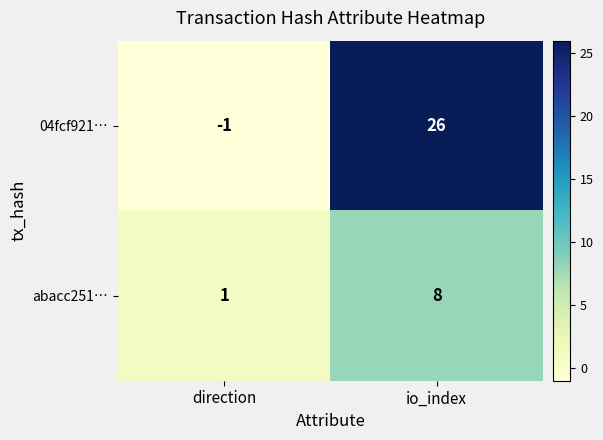

Reading left to right, list all the values displayed in this chart.

04fcf921…: -1	26
abacc251…: 1	8